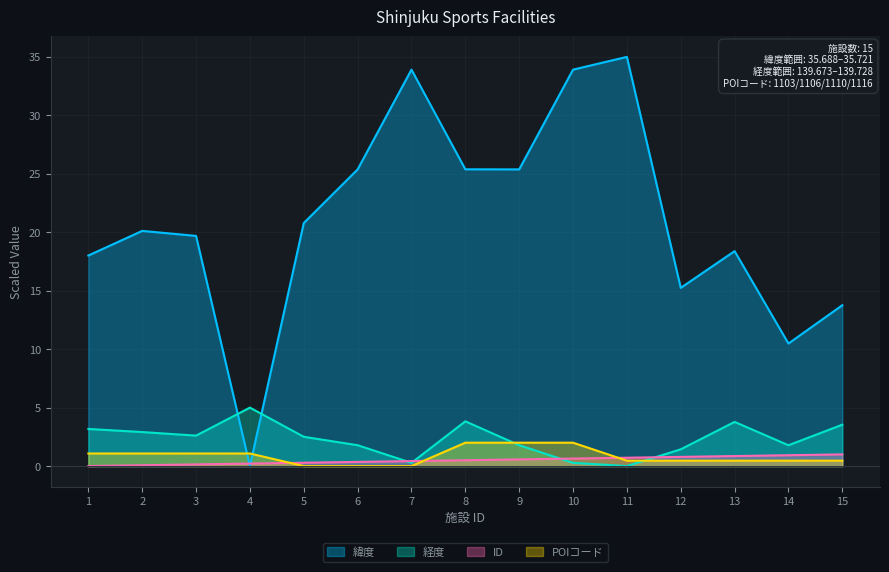

How many data points in 経度 are less than 2?

7